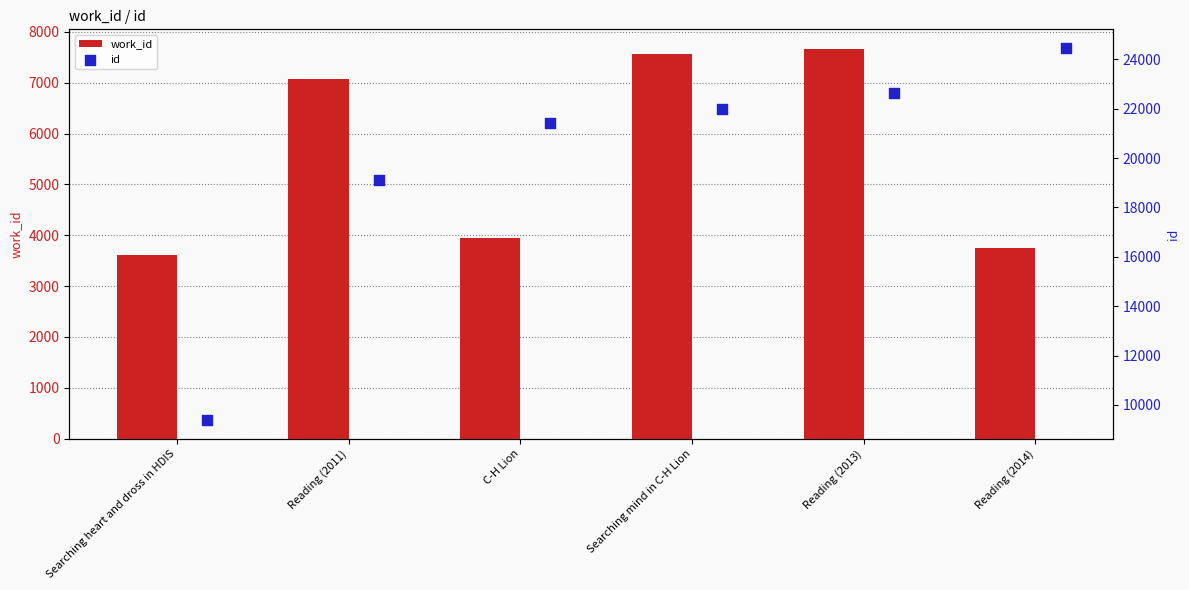

At which category is the sum across all series the highest?

Reading (2013)